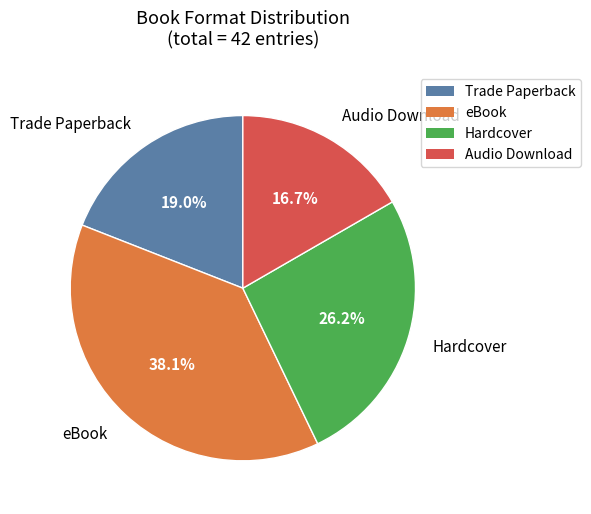

Rank the categories by value from highest to lowest.

eBook, Hardcover, Trade Paperback, Audio Download